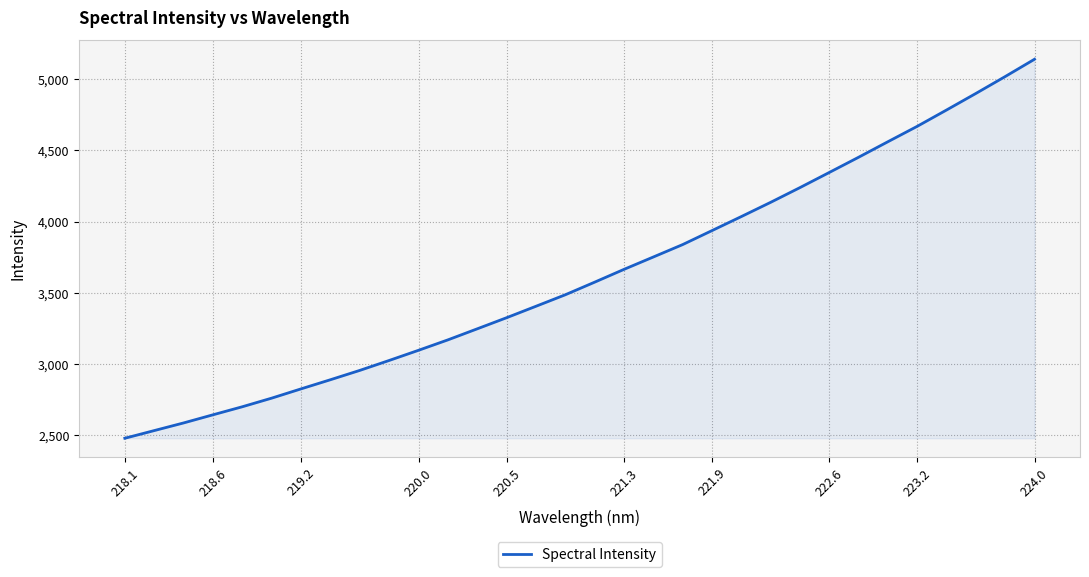

Does the chart display data point markers on the line(s)?

No